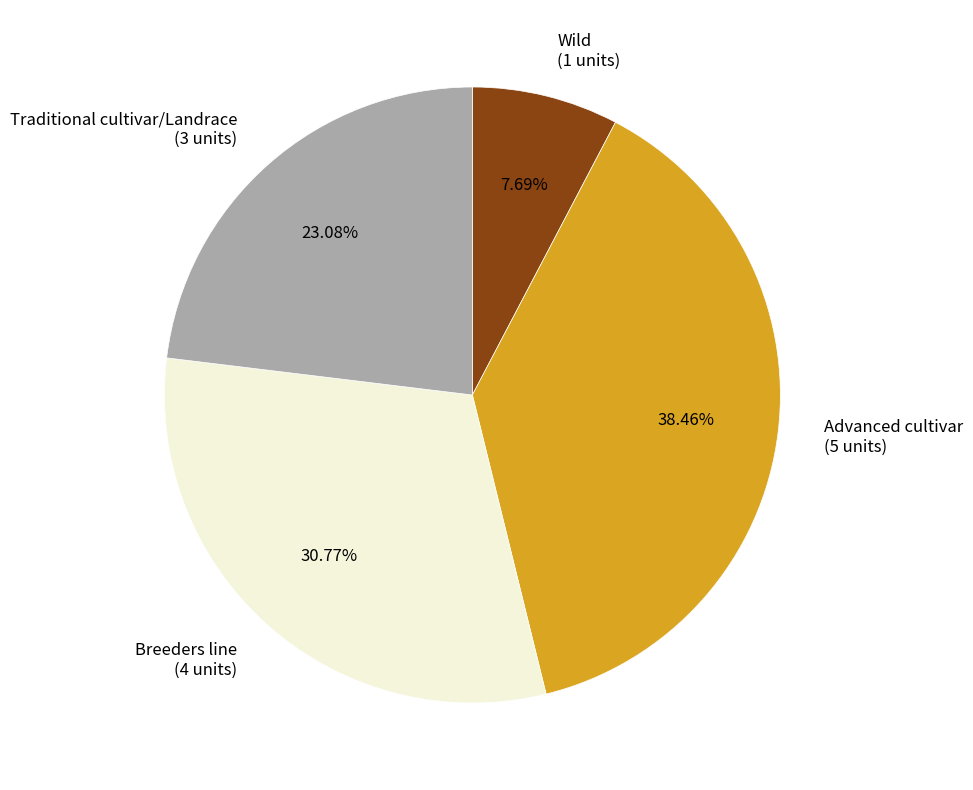

Which category has the smallest portion of the pie?

Wild